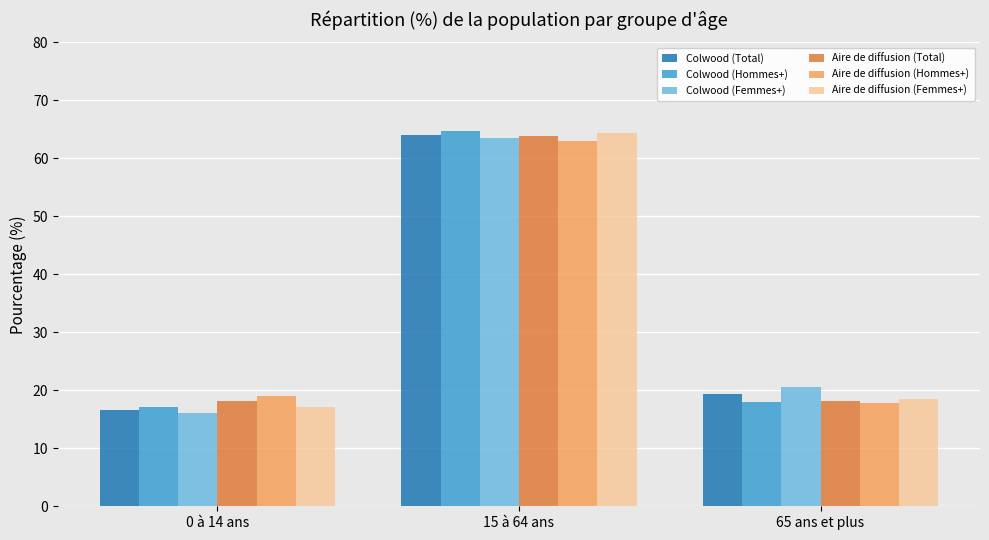

Rank the categories by Colwood (Total) value from lowest to highest.

0 à 14 ans, 65 ans et plus, 15 à 64 ans